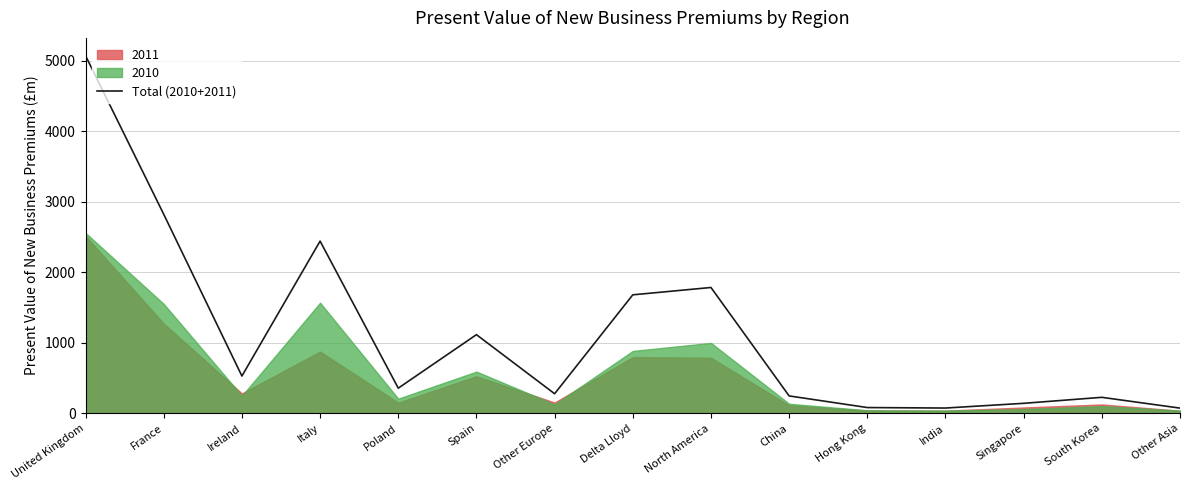

List the labels in order of value, smallest first.

Other Asia, India, Hong Kong, Singapore, South Korea, China, Other Europe, Poland, Ireland, Spain, Delta Lloyd, North America, Italy, France, United Kingdom